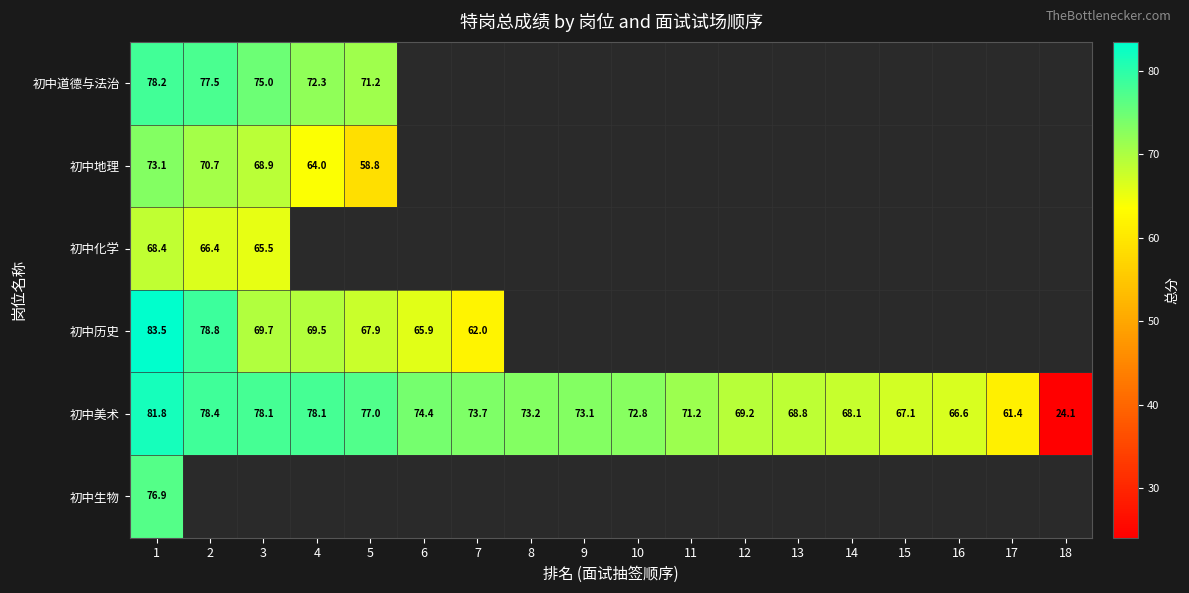

What is the difference between the second highest and minimum values in the 初中美术 series?

54.3